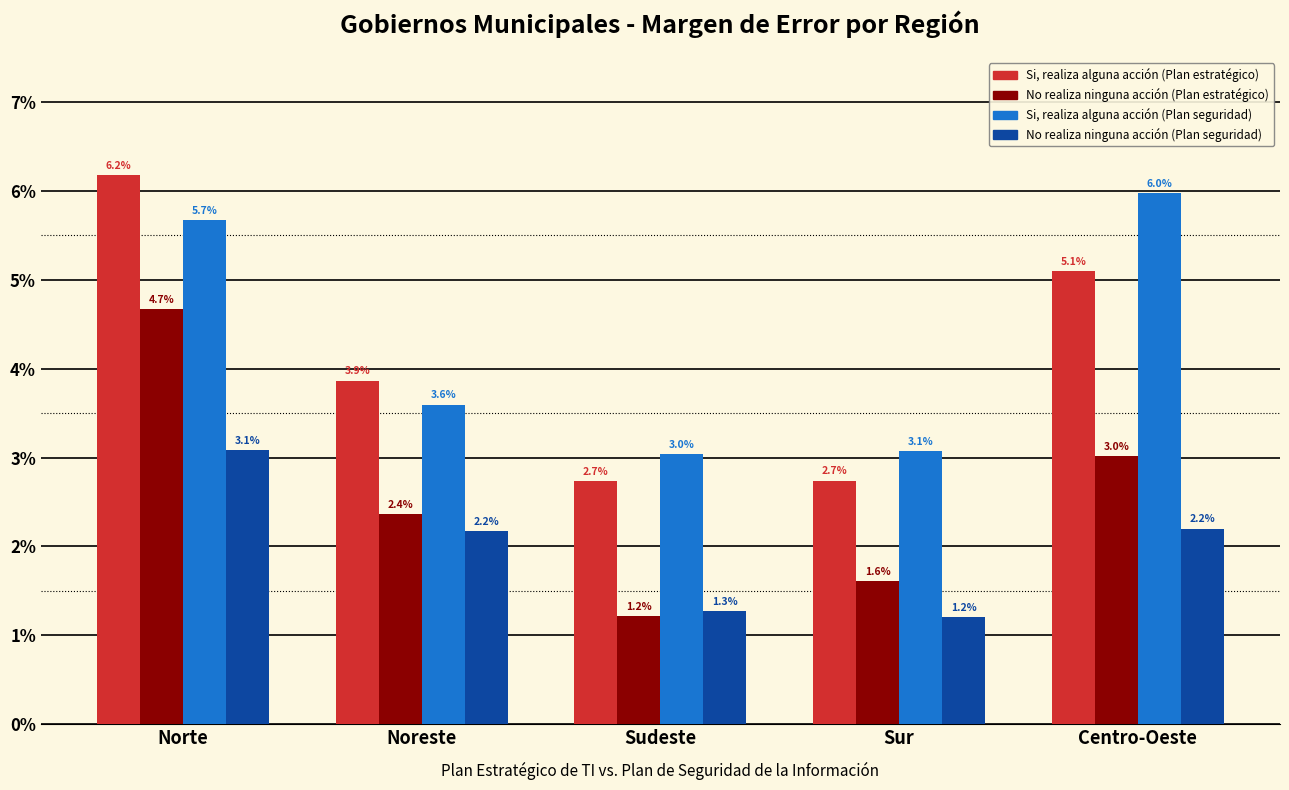

What is the maximum value shown in the chart?

6.2